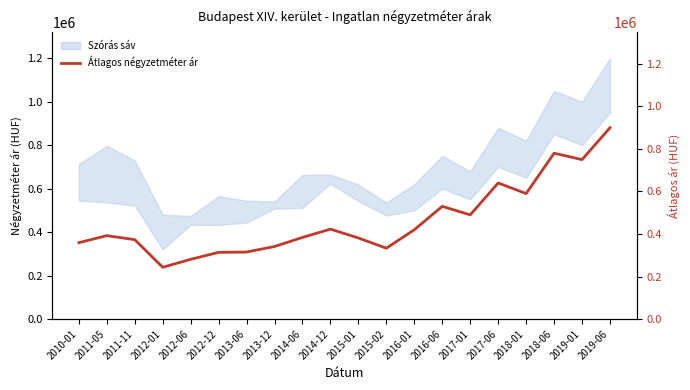

What is the highest value of the Átlagos négyzetméter ár series?

900000